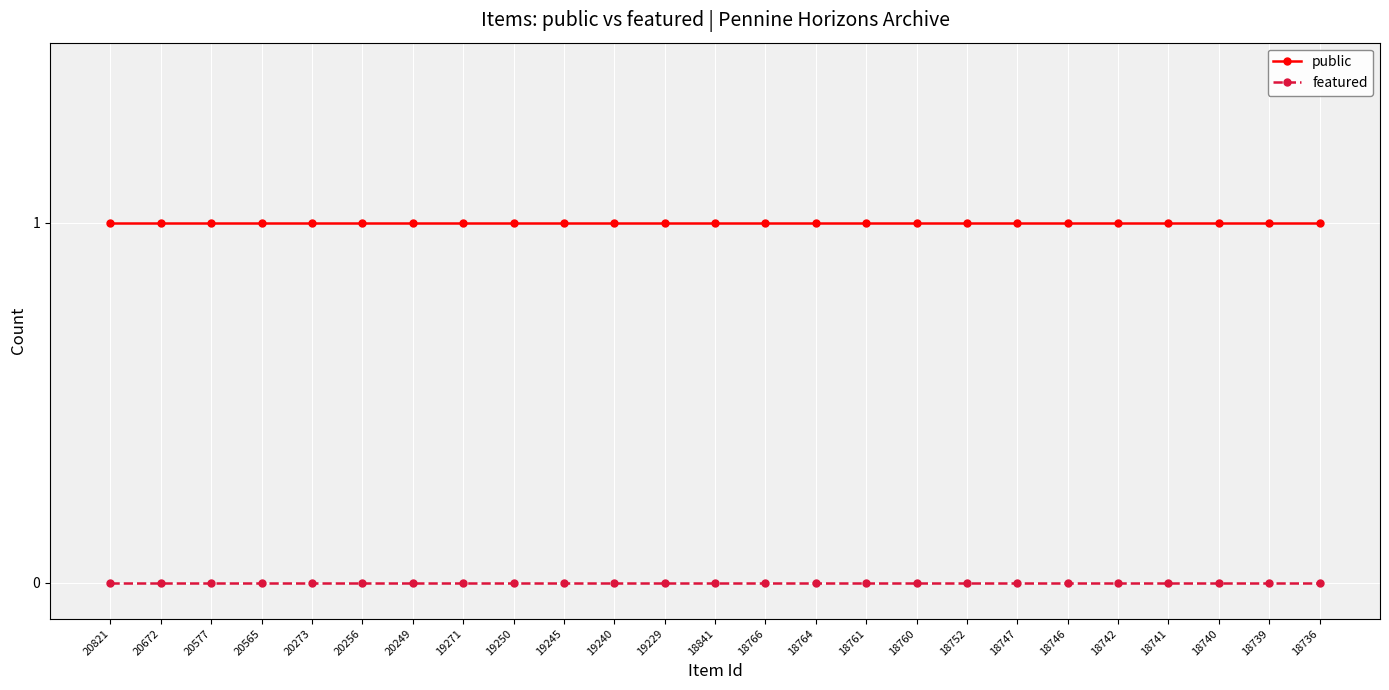

How many lines are shown in the chart?

2